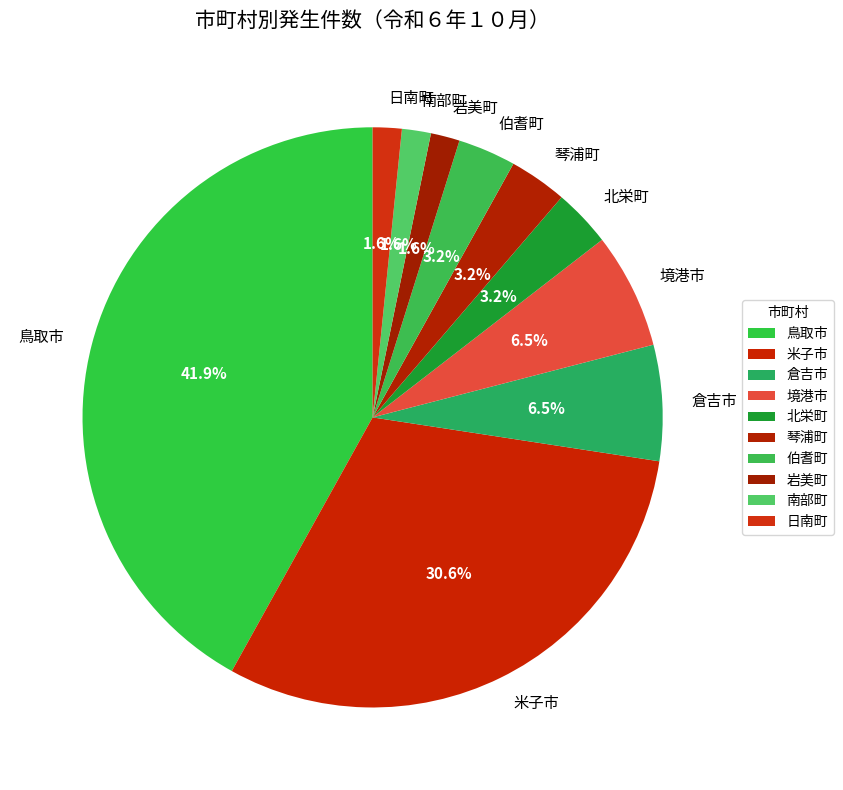

Does any single category account for the majority?

No